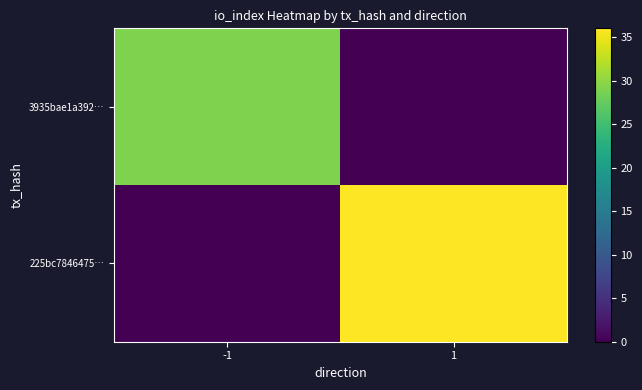

Which series has the largest range (max minus min)?

225bc7846475…